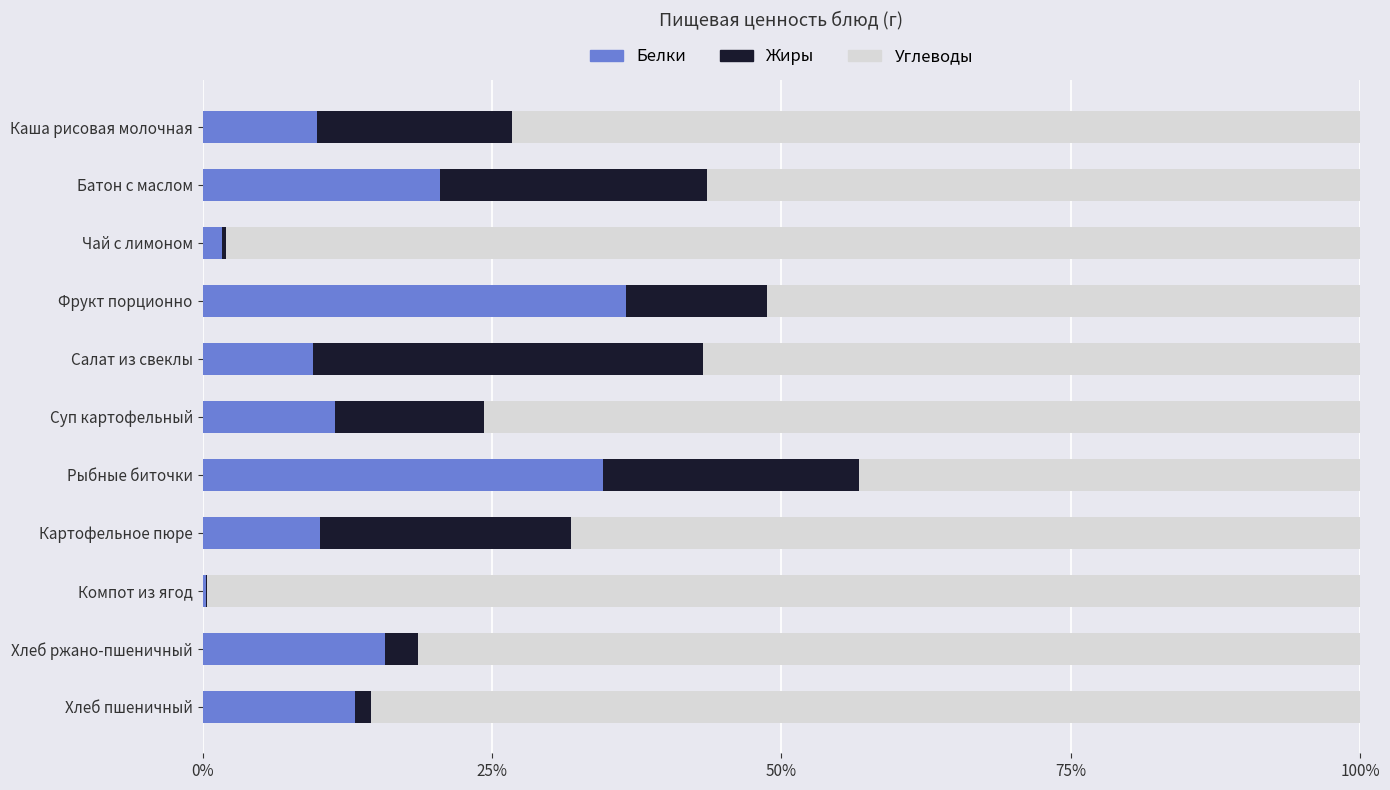

Which series has the largest total across all categories?

Углеводы